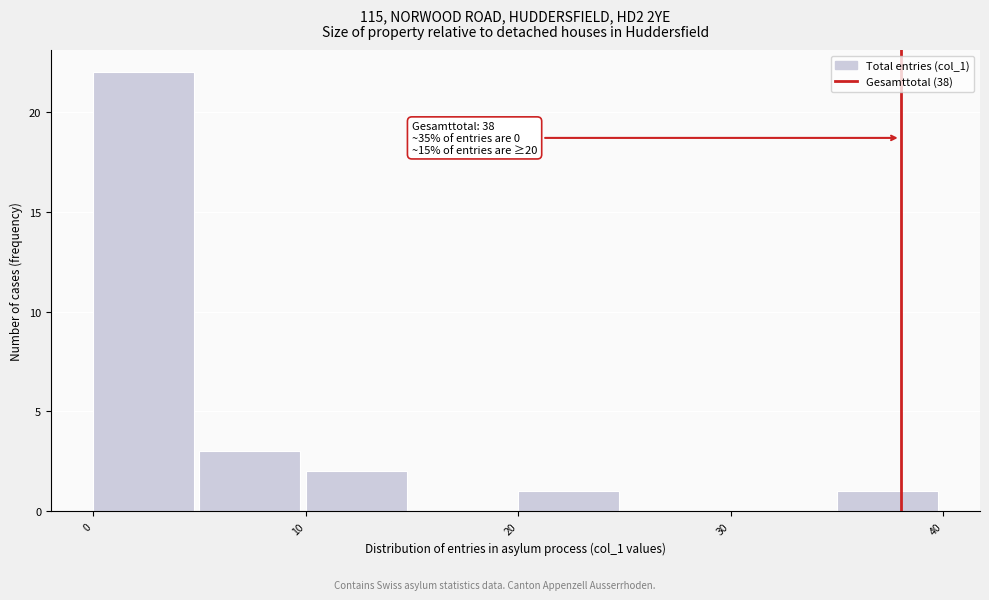

Which range on the x-axis has the tallest bar?

0 to 5